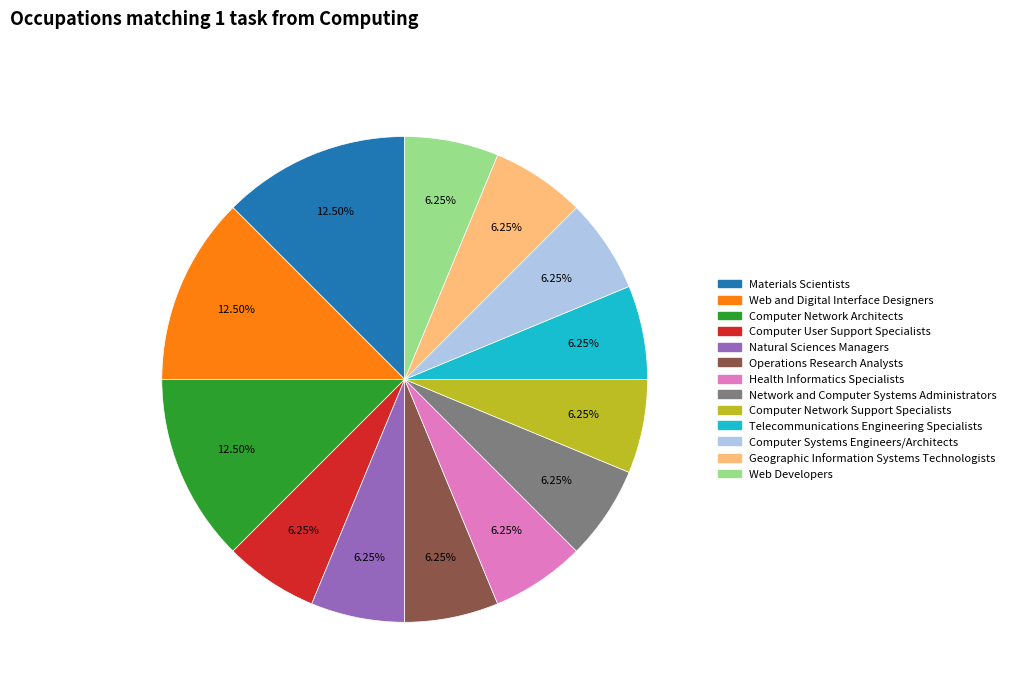

Which has a higher value, Web and Digital Interface Designers or Operations Research Analysts?

Web and Digital Interface Designers